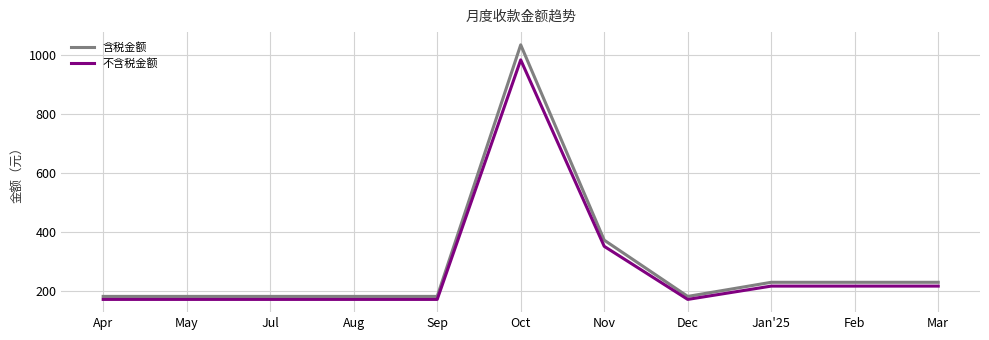

What is the sum of the 含税金额 values at Dec and Feb?

408.7